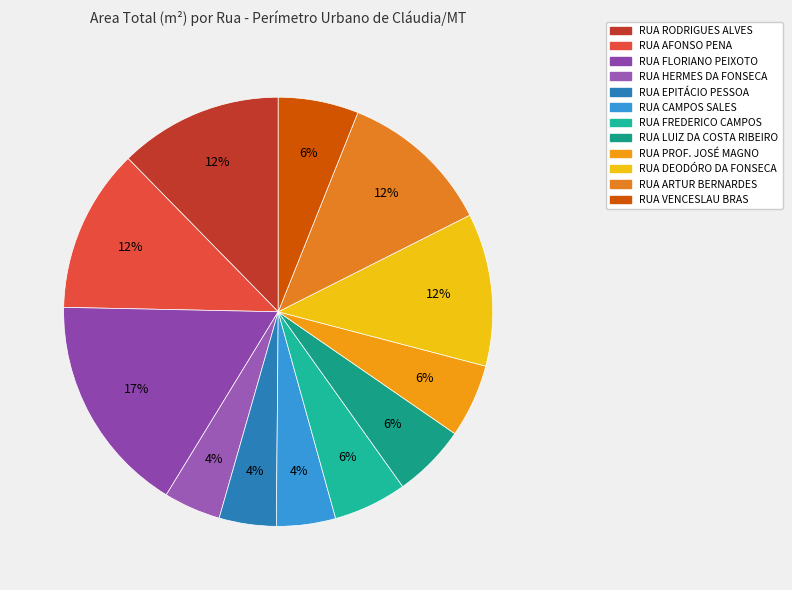

Is RUA EPITÁCIO PESSOA the majority of the pie?

No